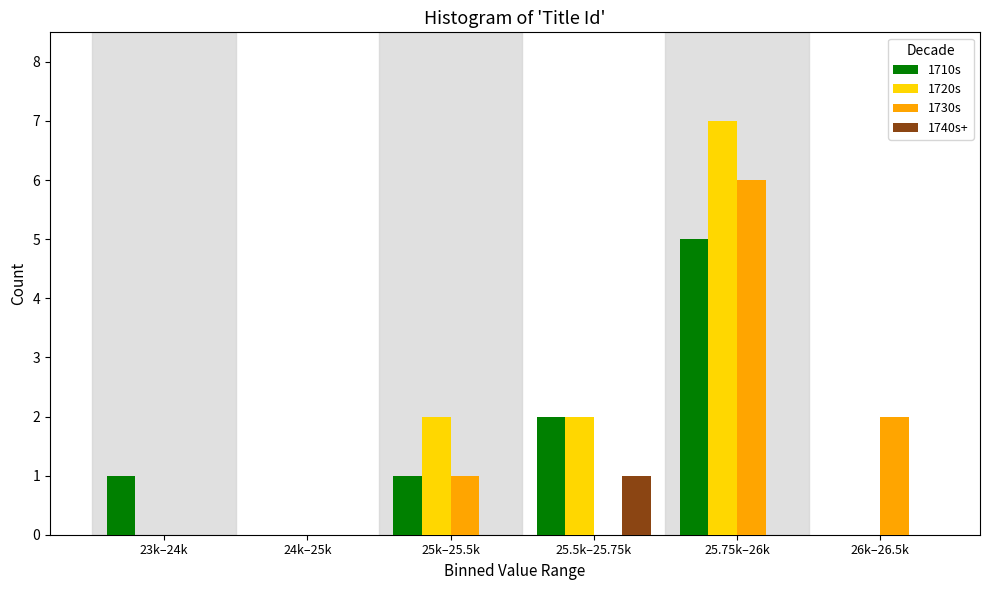

Reading left to right, extract all data points from this chart.

1710s: 23k–24k=1	24k–25k=0	25k–25.5k=1	25.5k–25.75k=2	25.75k–26k=5	26k–26.5k=0
1720s: 23k–24k=0	24k–25k=0	25k–25.5k=2	25.5k–25.75k=2	25.75k–26k=7	26k–26.5k=0
1730s: 23k–24k=0	24k–25k=0	25k–25.5k=1	25.5k–25.75k=0	25.75k–26k=6	26k–26.5k=2
1740s+: 23k–24k=0	24k–25k=0	25k–25.5k=0	25.5k–25.75k=1	25.75k–26k=0	26k–26.5k=0